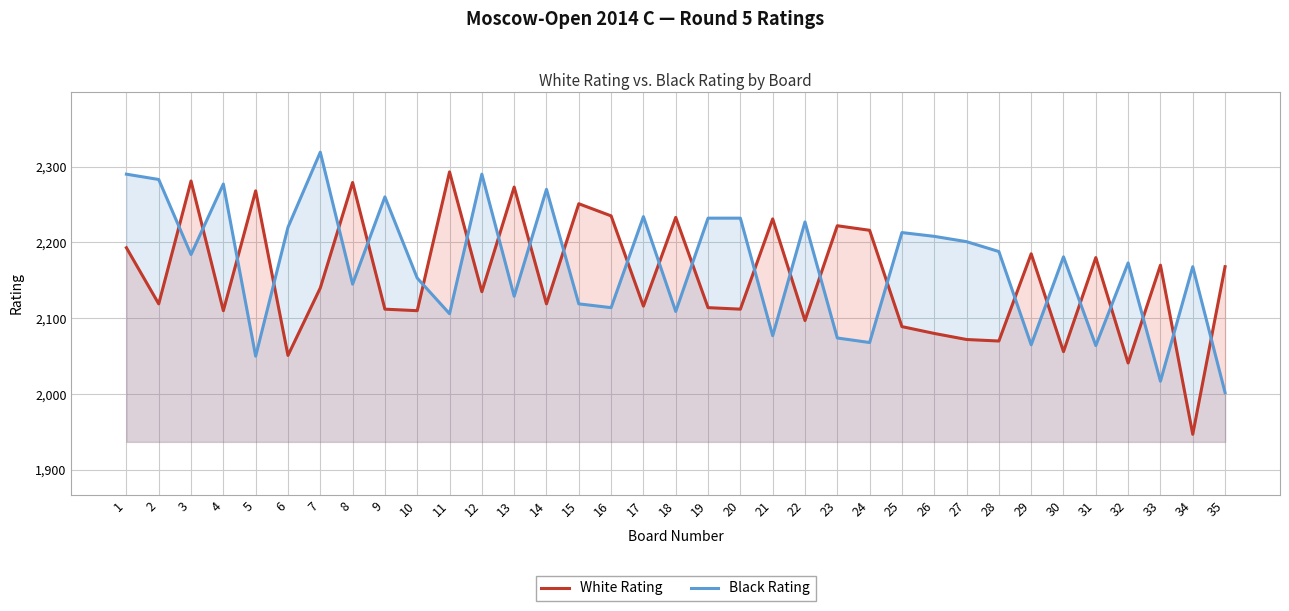

How many data points in Black Rating are above 2181?

17